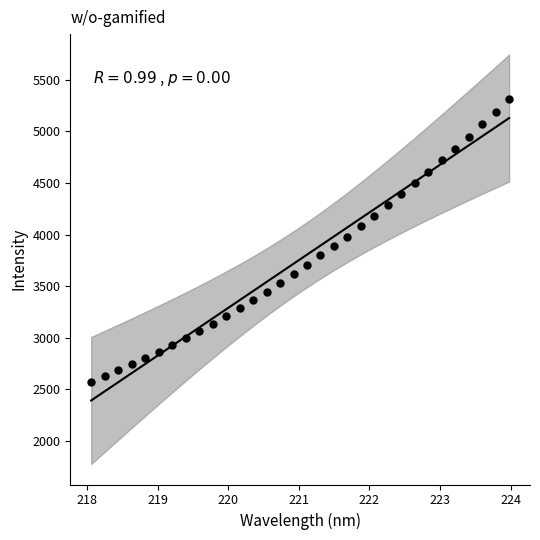

What is the range of Y values (max minus min)?

2746.2